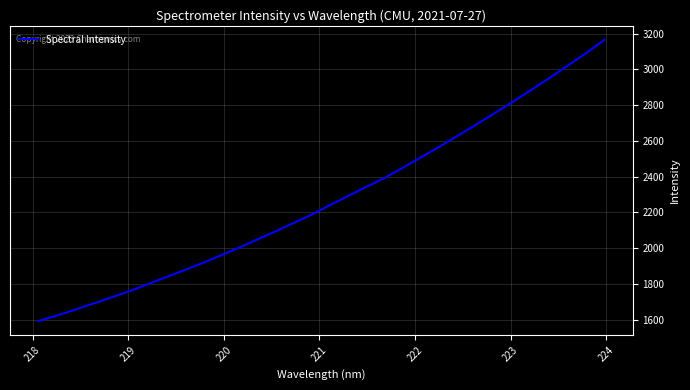

What is the maximum value shown in the chart?

3164.7